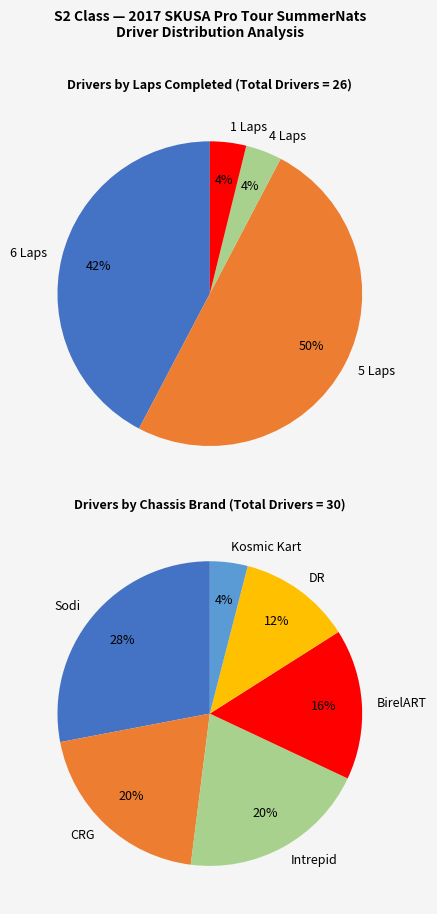

Is Robert Heck Jr. the majority of the pie?

No